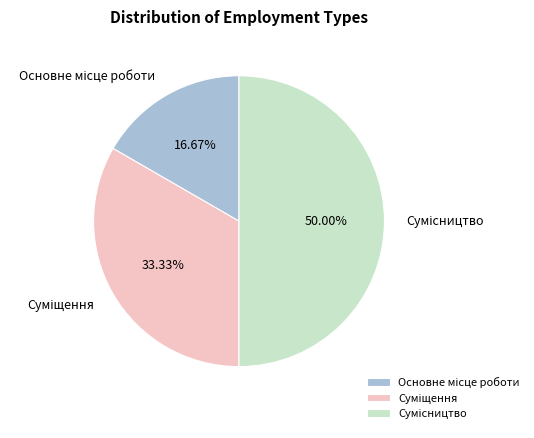

Which slice is the smallest?

Основне місце роботи